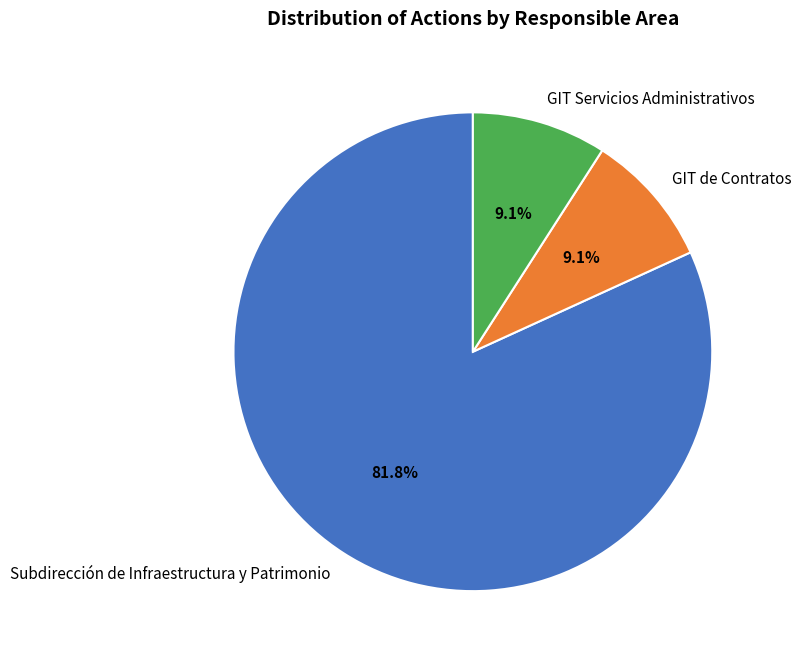

Between GIT de Contratos and Subdirección de Infraestructura y Patrimonio, which is larger?

Subdirección de Infraestructura y Patrimonio